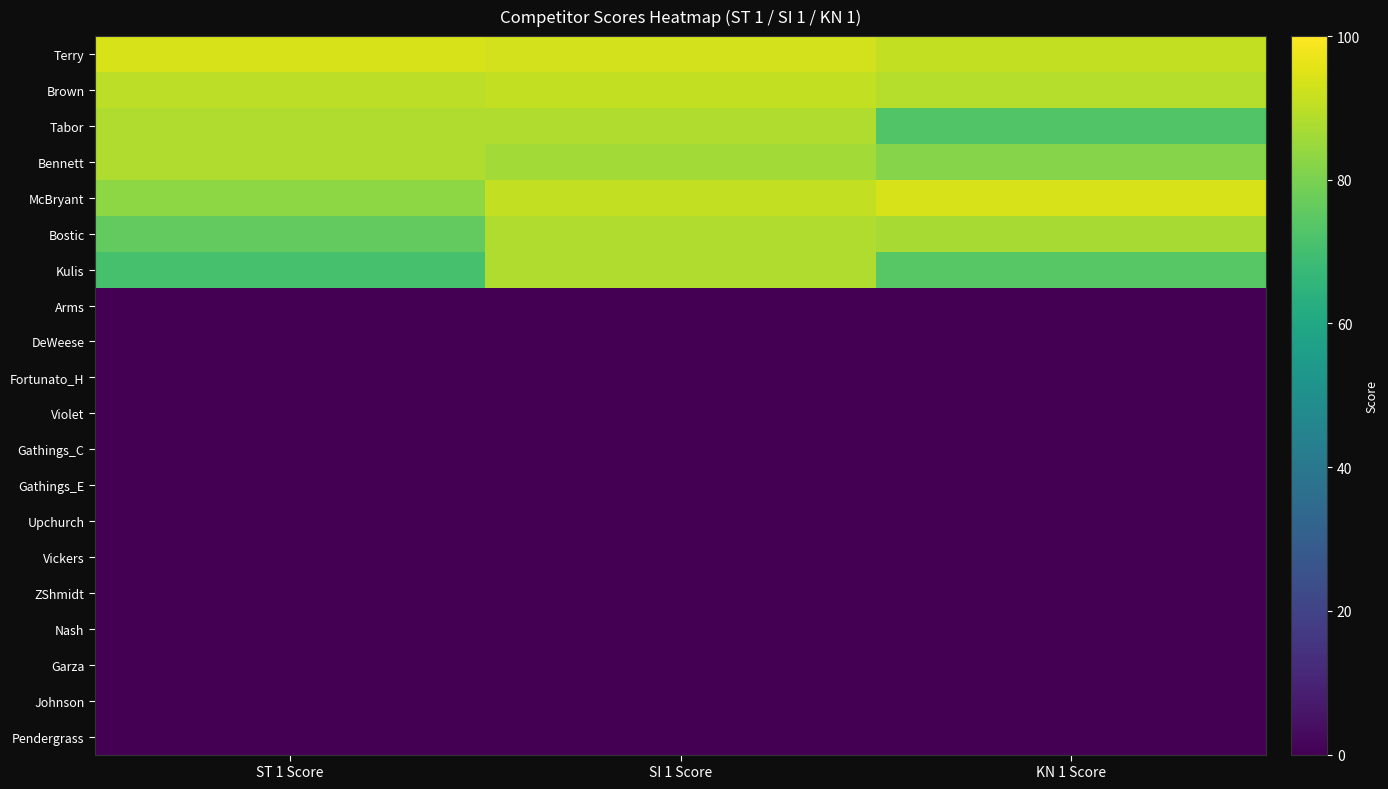

What is the total value across all series at SI 1 Score?

625